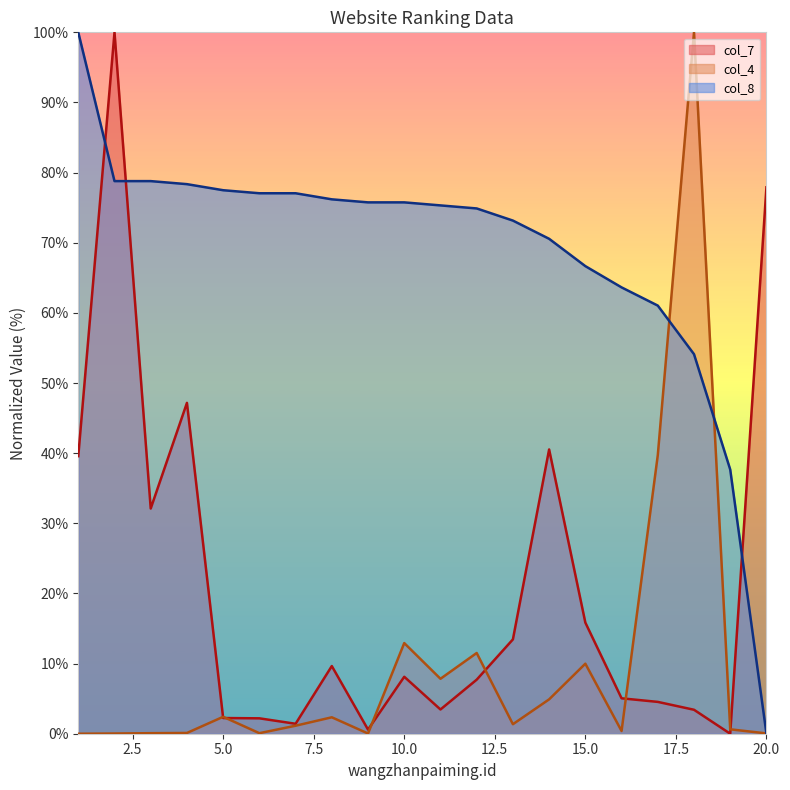

Which category has the lowest value in the col_8 series?

20.0